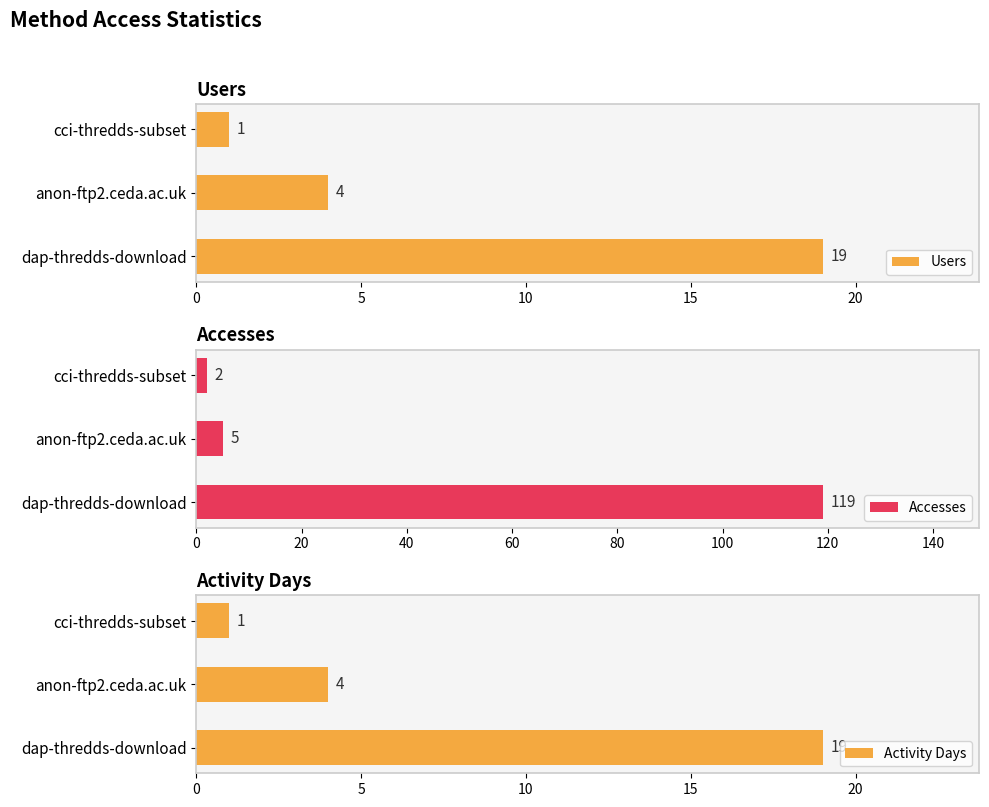

How many Users values are between 1 and 19?

3